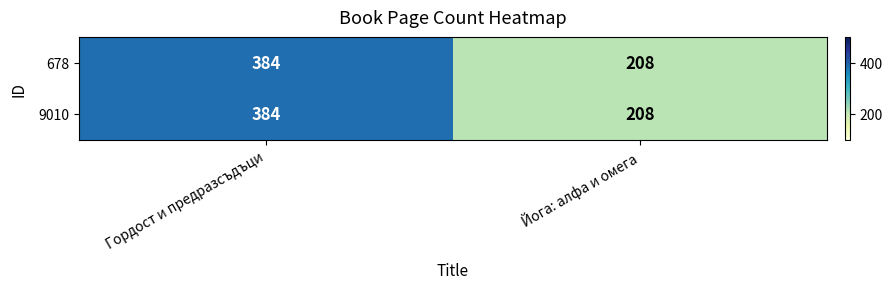

Reading left to right, list all the values displayed in this chart.

678: 384	208
9010: 384	208